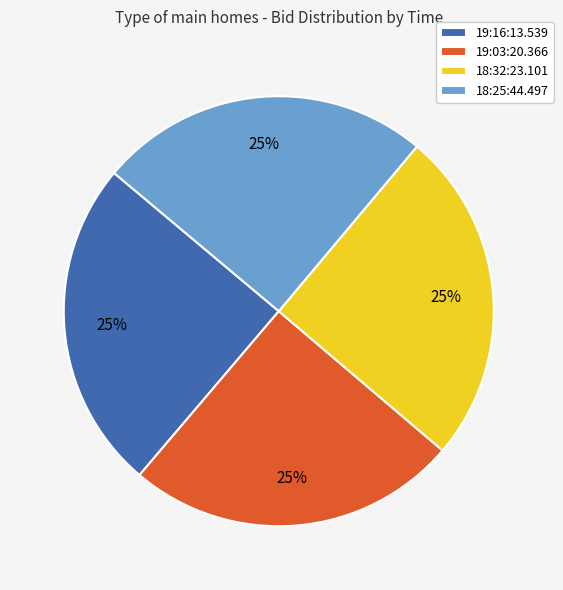

Is there any slice that represents more than half of the pie?

No